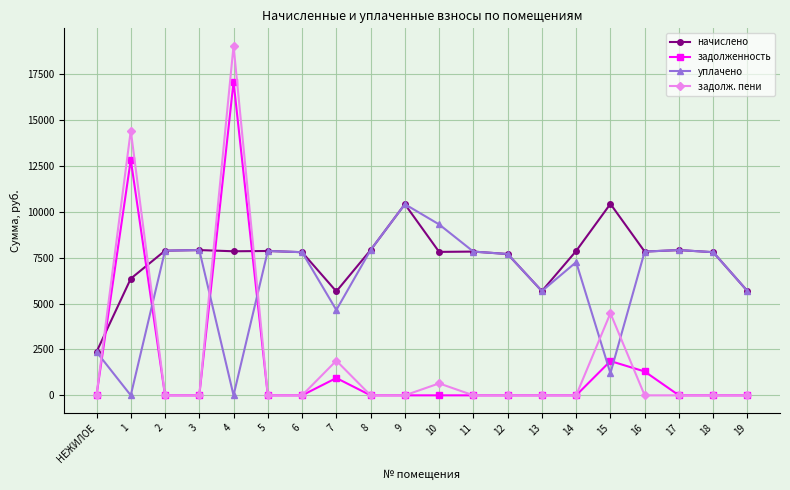

What is the difference between the maximum and minimum values in the уплачено series?

10416.2